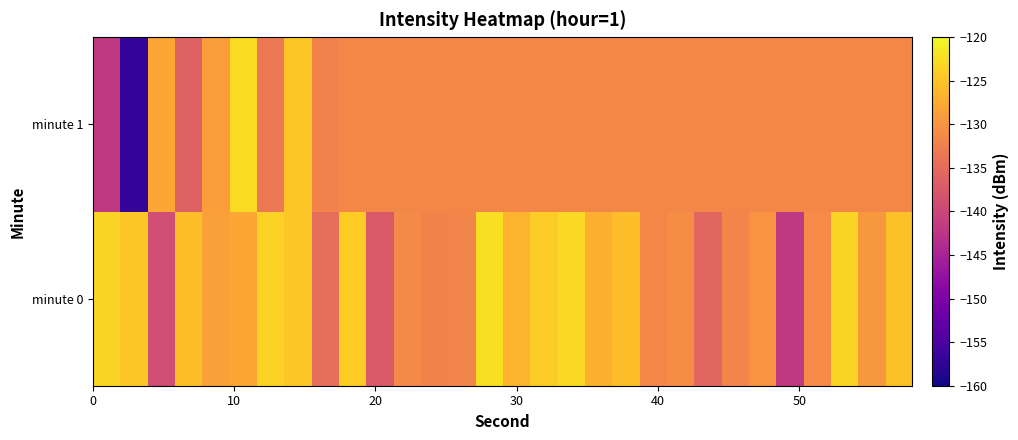

Which series has the widest spread of values?

minute 1